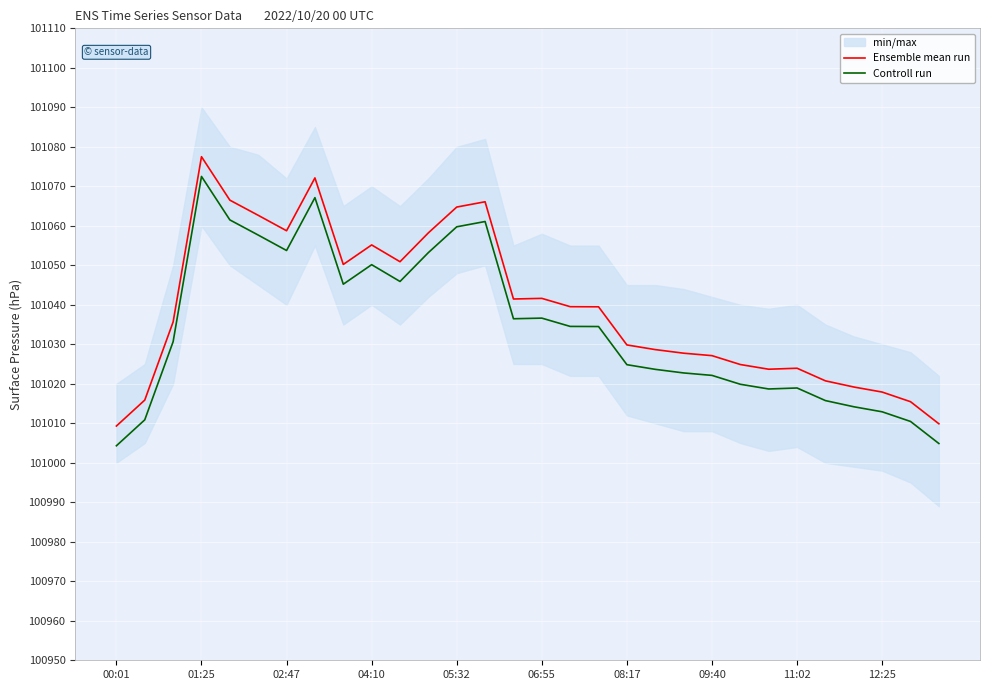

True or false: Ensemble mean run and Controll run cross at least once.

False